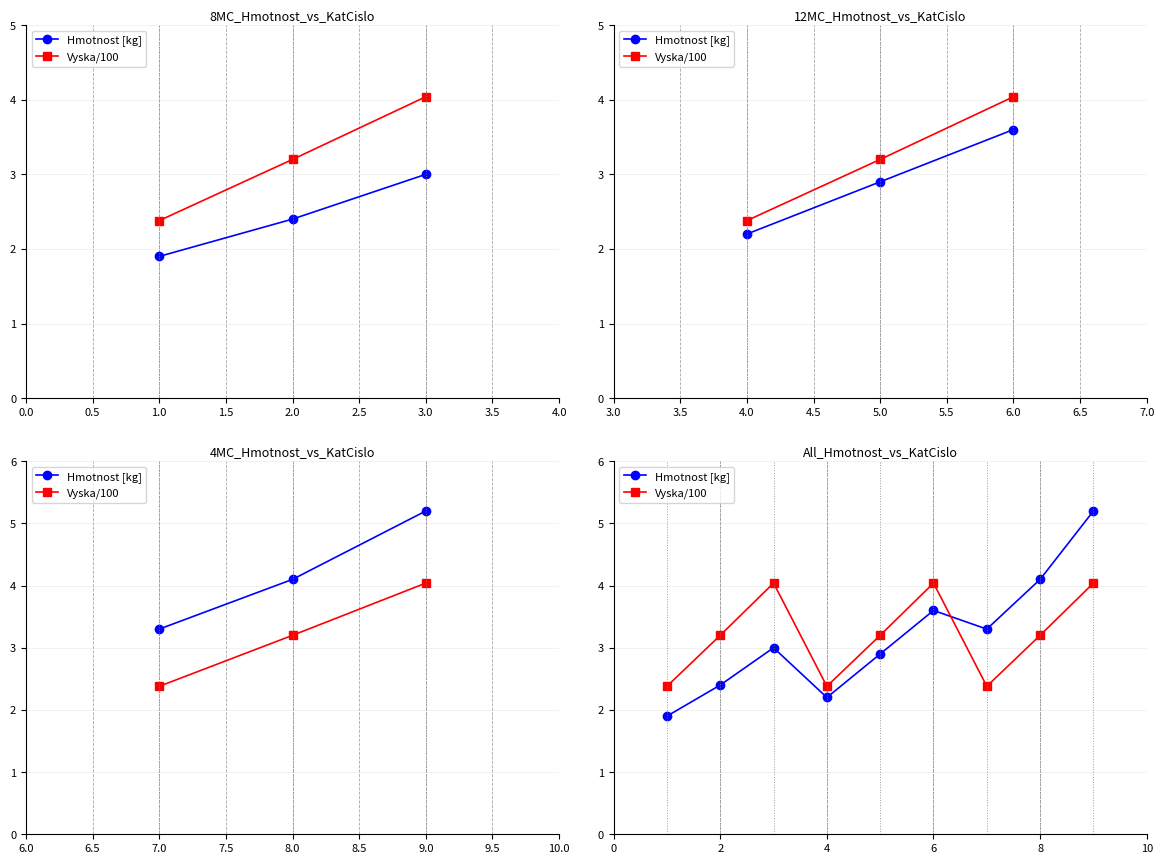

What is the minimum value for Vyska/100?

2.4